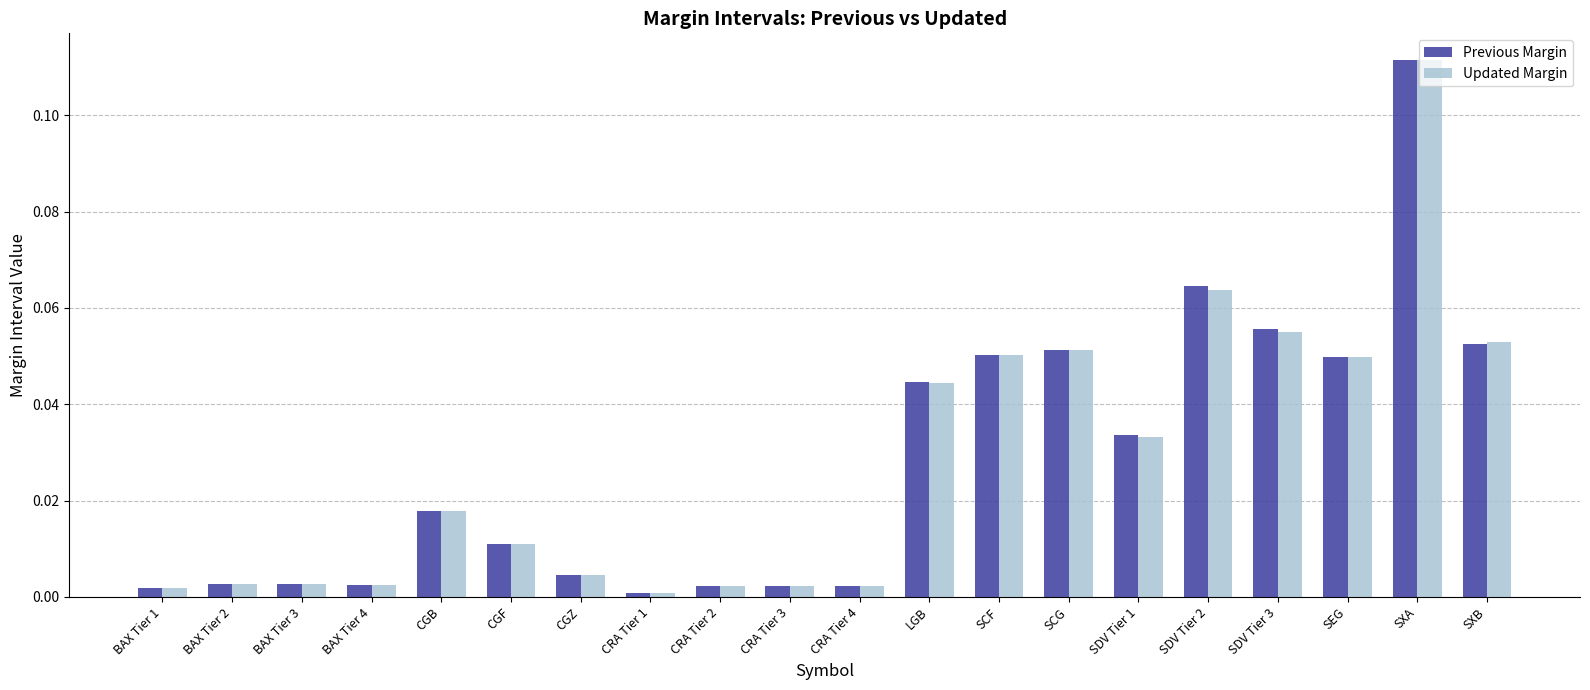

What is the label of the 18th bar from the left?

SEG